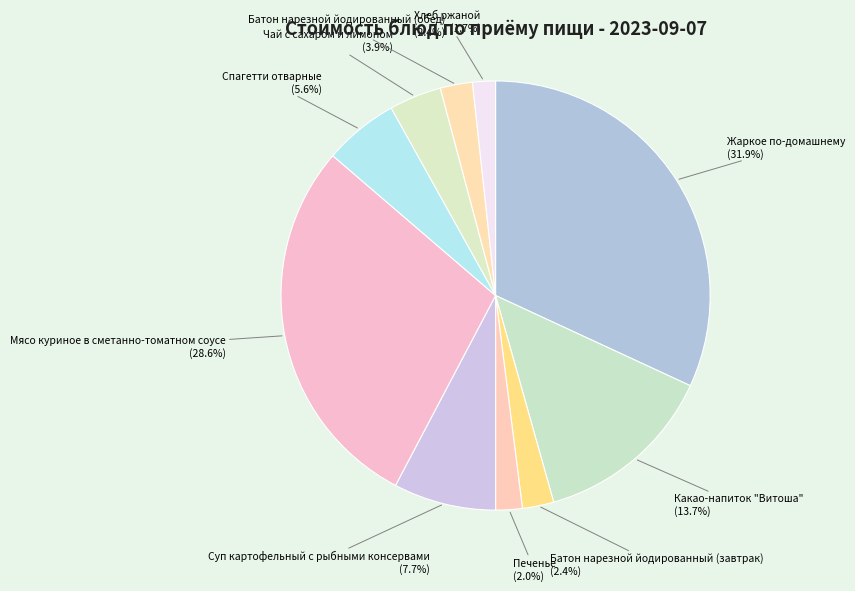

What percentage is the Суп картофельный с рыбными консервами slice, to the nearest percent?

8%